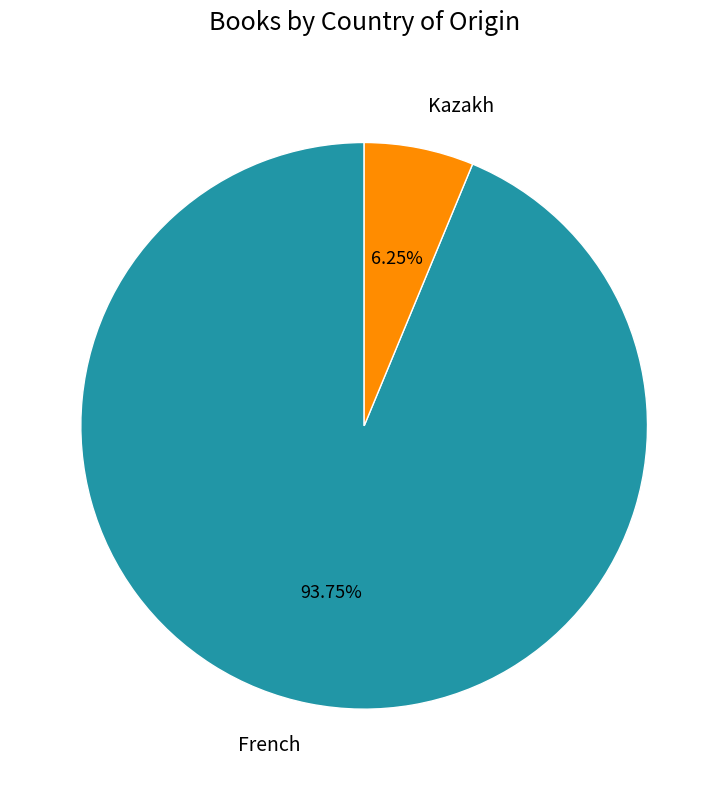

Count the number of slices in the pie.

2